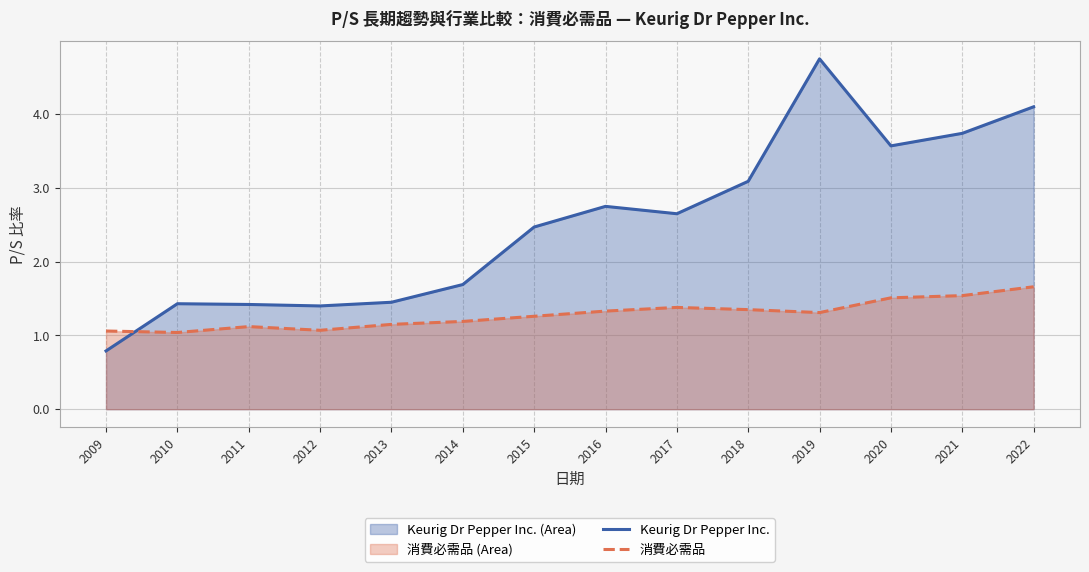

Reading right to left, extract all data points from this chart.

Keurig Dr Pepper Inc.: 4.1	3.7	3.6	4.8	3.1	2.6	2.8	2.5	1.7	1.4	1.4	1.4	1.4	0.8
消費必需品: 1.7	1.5	1.5	1.3	1.4	1.4	1.3	1.3	1.2	1.1	1.1	1.1	1.0	1.1